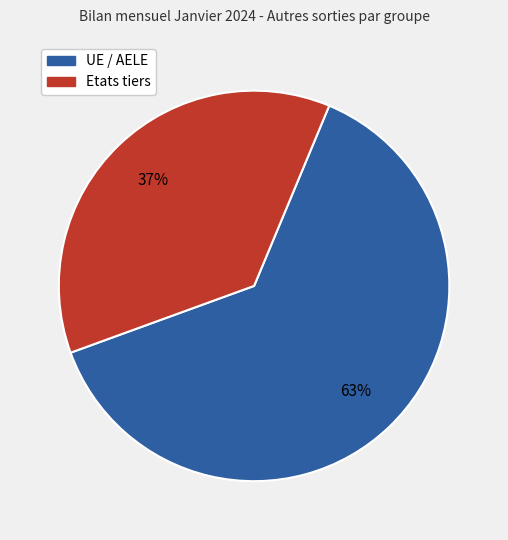

Count the number of slices in the pie.

2